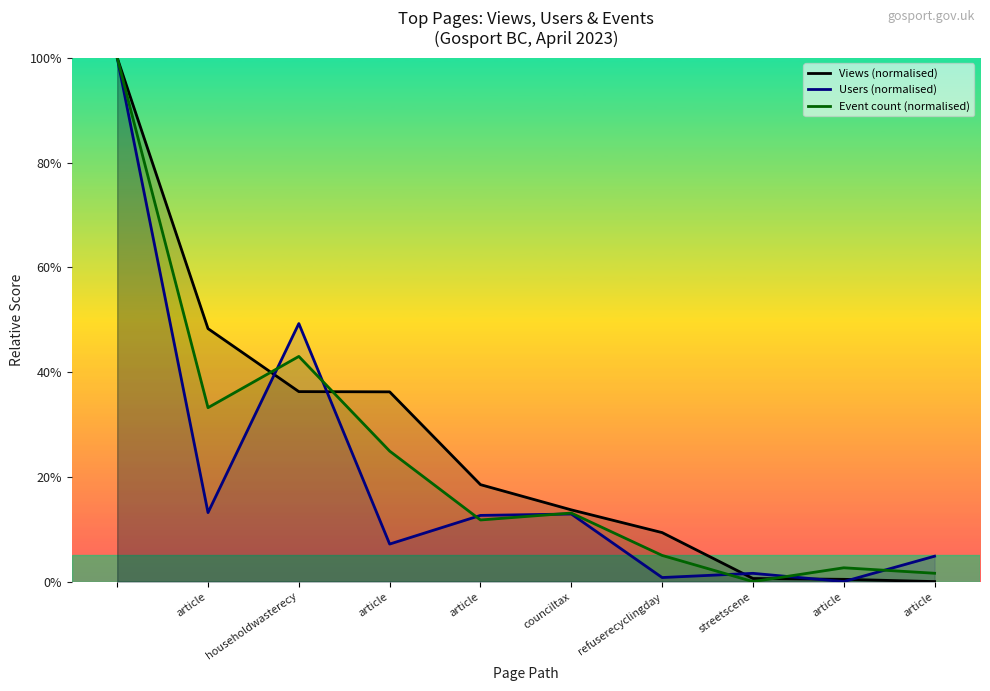

Which series has the largest total across all categories?

Views (normalised)